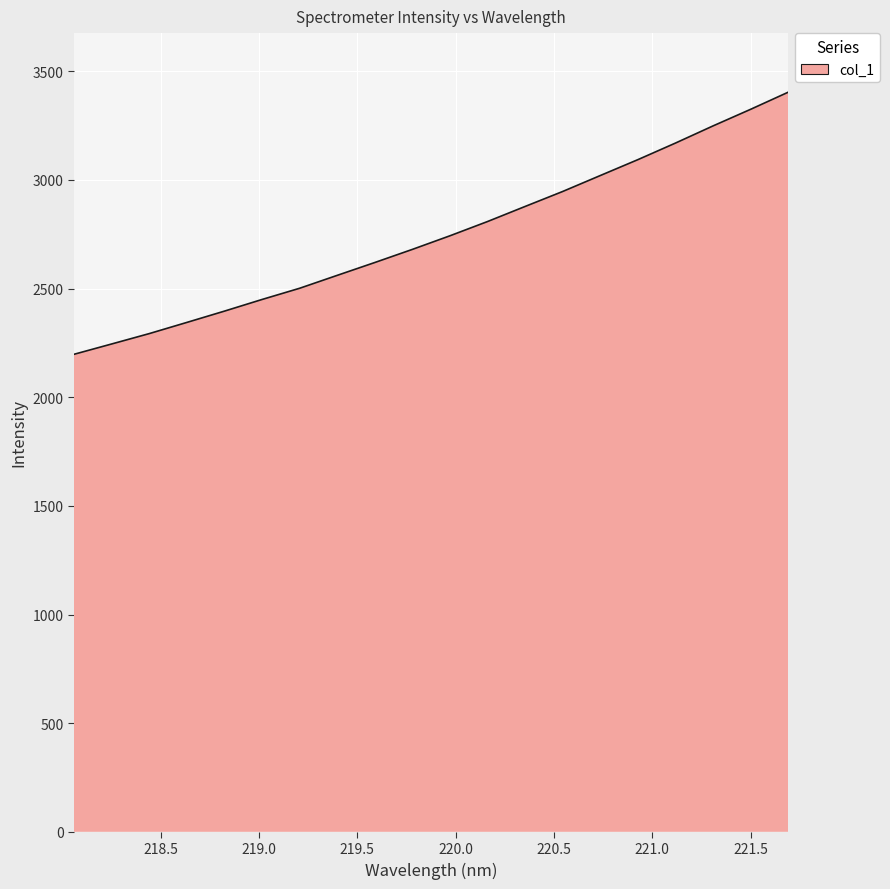

What is the greatest value displayed?

3403.5